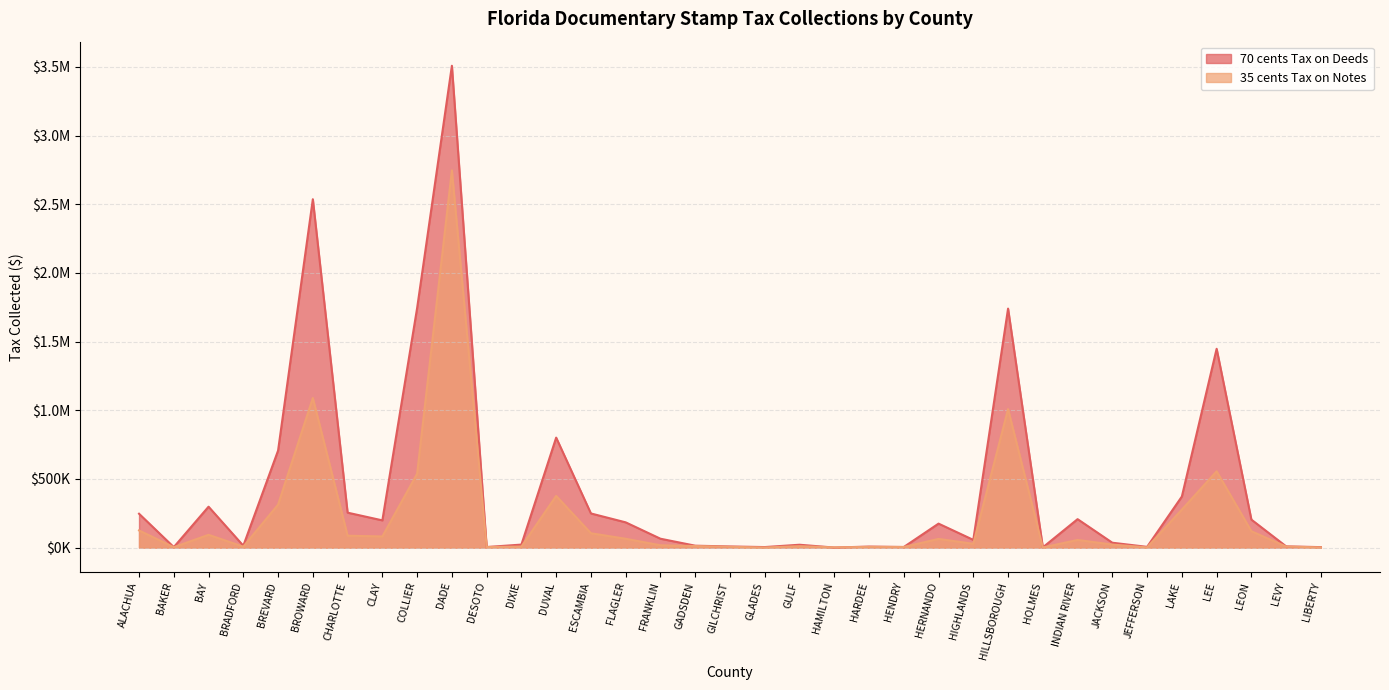

Reading left to right, what are all the values shown in this chart?

70 cents Tax on Deeds: ALACHUA=246735.3	BAKER=3580.5	BAY=297982.3	BRADFORD=13752.9	BREVARD=706683.6	BROWARD=2537062.2	CHARLOTTE=254508.1	CLAY=198432.5	COLLIER=1744512.7	DADE=3509026.8	DESOTO=4314.1	DIXIE=21987.7	DUVAL=801022.6	ESCAMBIA=248752.0	FLAGLER=183964.9	FRANKLIN=64775.9	GADSDEN=14021.0	GILCHRIST=8377.6	GLADES=3950.8	GULF=20916.0	HAMILTON=431.2	HARDEE=7563.5	HENDRY=4386.9	HERNANDO=174710.2	HIGHLANDS=56384.3	HILLSBOROUGH=1740507.3	HOLMES=1778.0	INDIAN RIVER=207244.4	JACKSON=35565.6	JEFFERSON=5478.9	LAKE=372109.5	LEE=1447917.8	LEON=203789.6	LEVY=9020.9	LIBERTY=3495.1
35 cents Tax on Notes: ALACHUA=125165.2	BAKER=2978.2	BAY=93193.4	BRADFORD=6936.3	BREVARD=312809.3	BROWARD=1089553.9	CHARLOTTE=86680.3	CLAY=81234.3	COLLIER=538261.8	DADE=2747539.9	DESOTO=3939.2	DIXIE=7560.7	DUVAL=376446.7	ESCAMBIA=104575.8	FLAGLER=64415.1	FRANKLIN=17006.5	GADSDEN=11442.9	GILCHRIST=5681.4	GLADES=858.2	GULF=10516.1	HAMILTON=1690.2	HARDEE=5219.6	HENDRY=4738.3	HERNANDO=63298.9	HIGHLANDS=27863.8	HILLSBOROUGH=1008584.5	HOLMES=987.7	INDIAN RIVER=55847.8	JACKSON=22052.1	JEFFERSON=1736.7	LAKE=276680.2	LEE=555569.3	LEON=119285.2	LEVY=7566.6	LIBERTY=1523.5